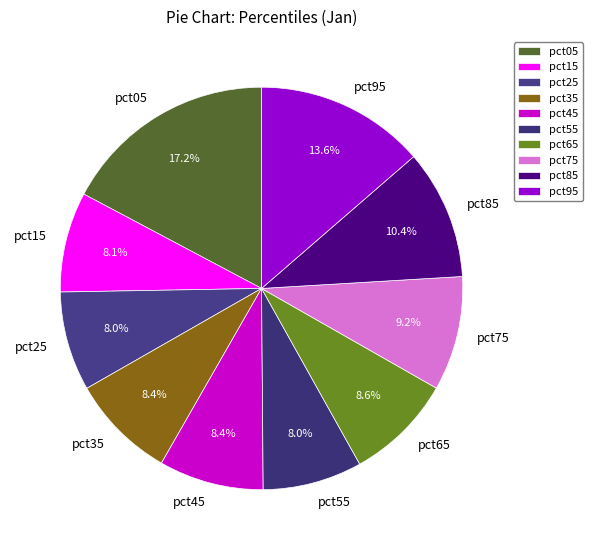

Is there any slice that represents more than half of the pie?

No